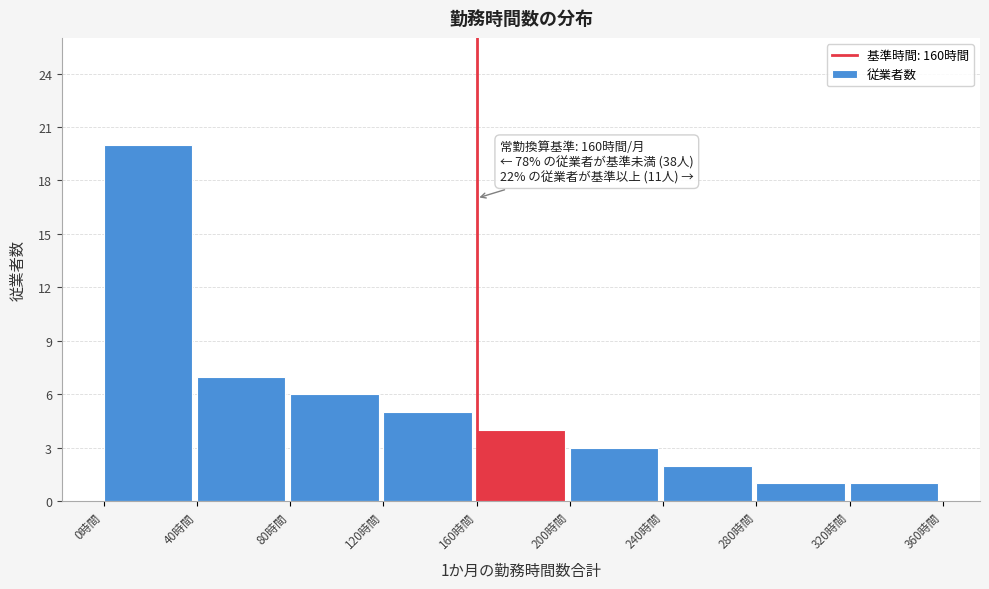

Over which range of the x-axis is the bar tallest?

0 to 40